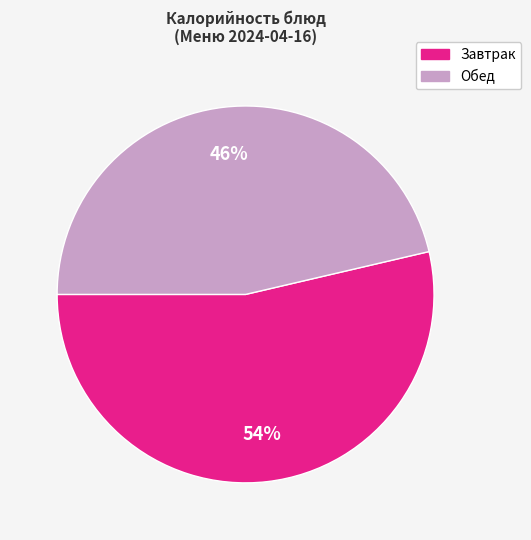

What is the ratio of the value at Завтрак to the value at Обед?

1.2